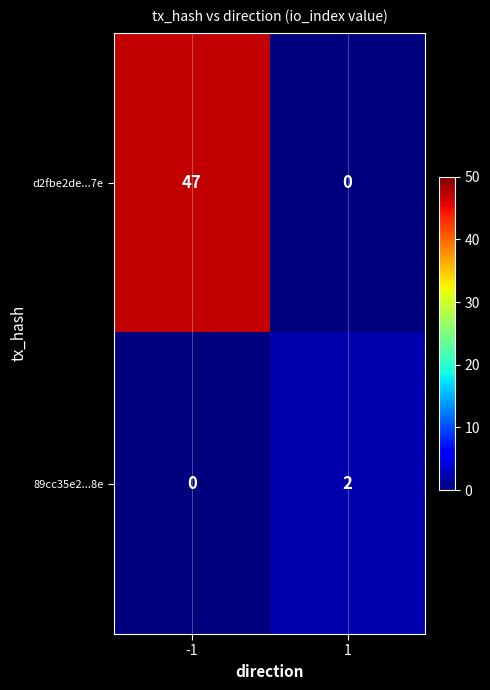

At 1, list the series in order from largest to smallest.

89cc35e2...8e, d2fbe2de...7e